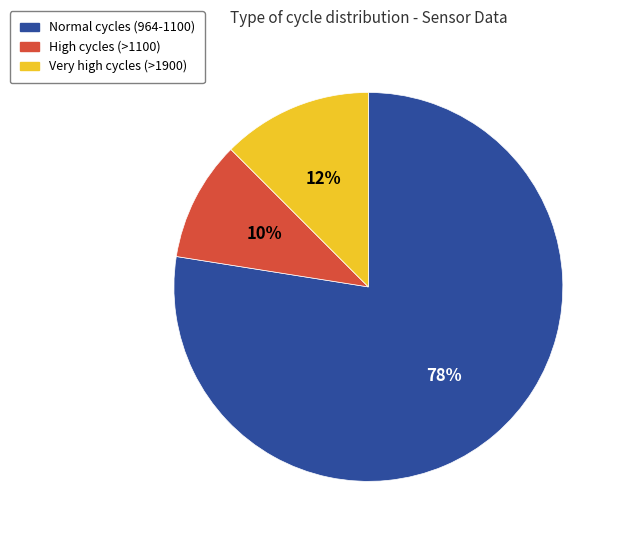

Combined, do Very high cycles (>1900) and Normal cycles (964-1100) account for over 50%?

Yes